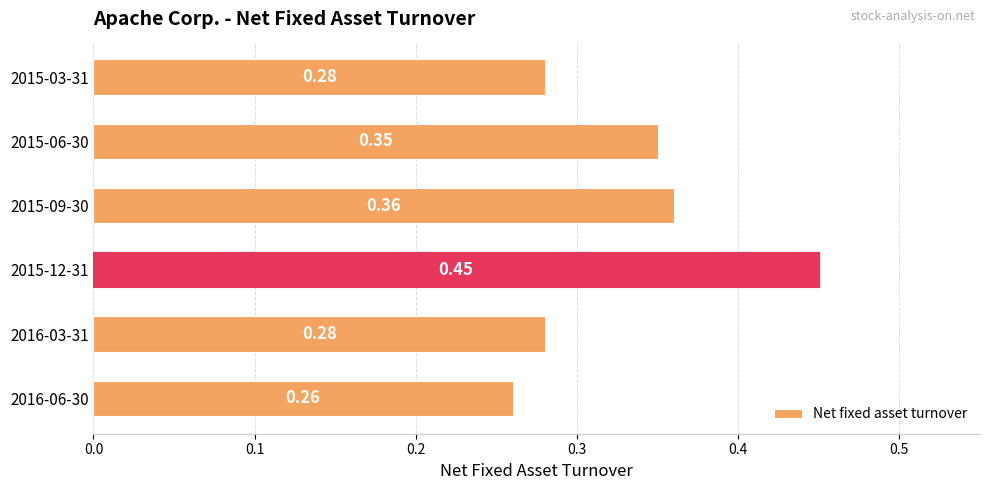

How many categories are shown in the chart?

6